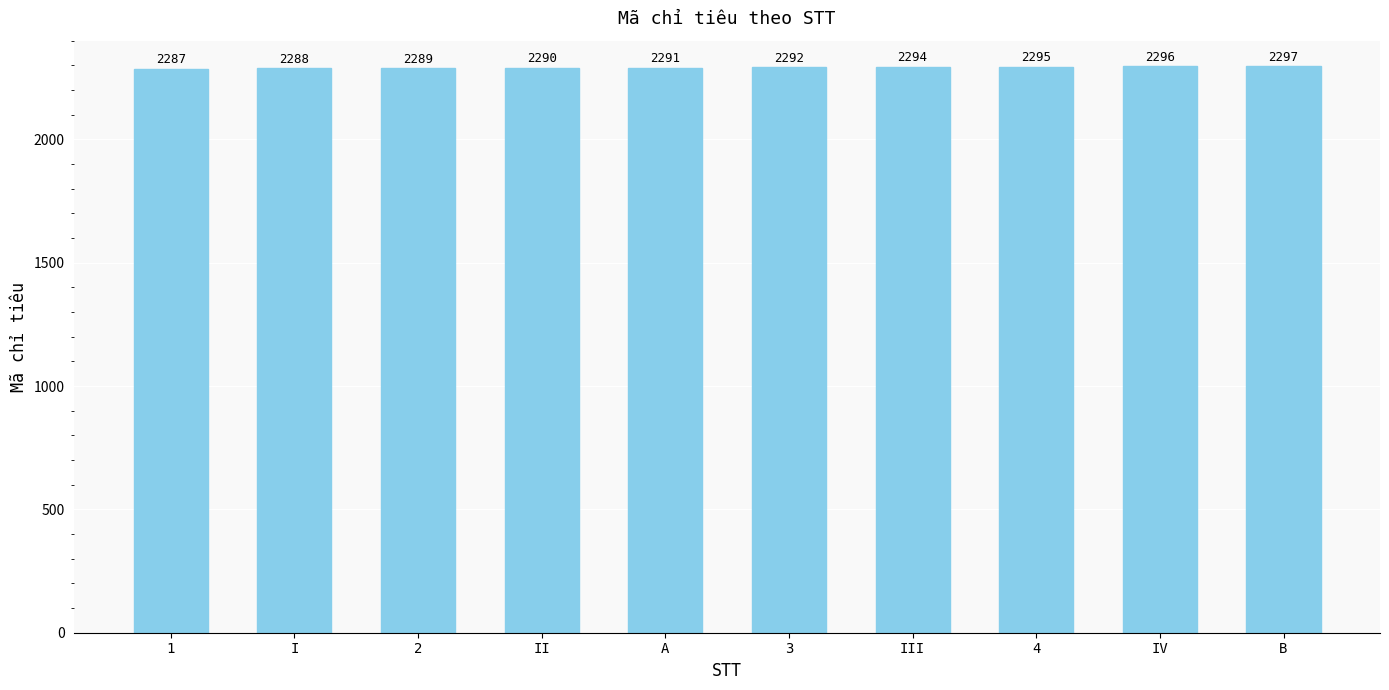

What is the maximum value shown in the chart?

2297